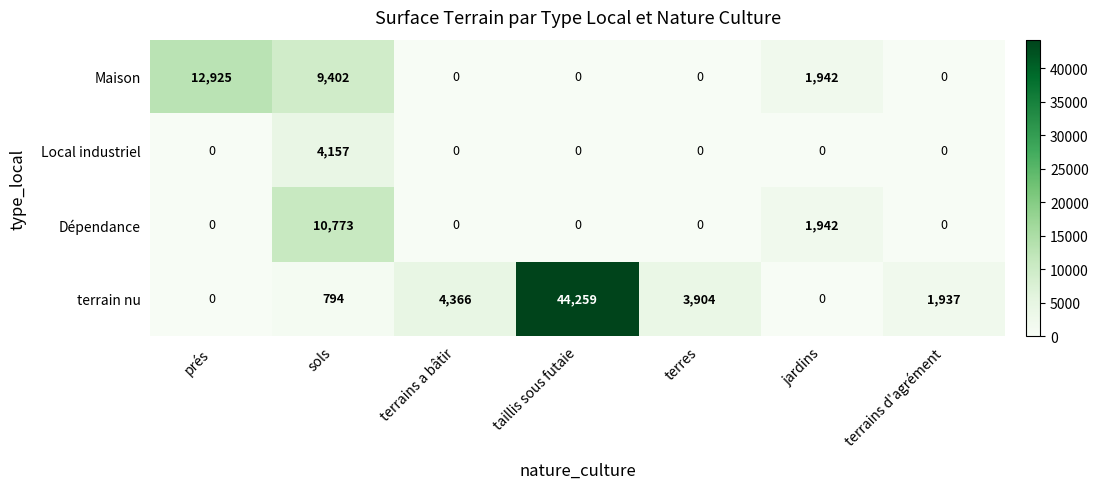

What is the maximum value shown in the chart?

44259